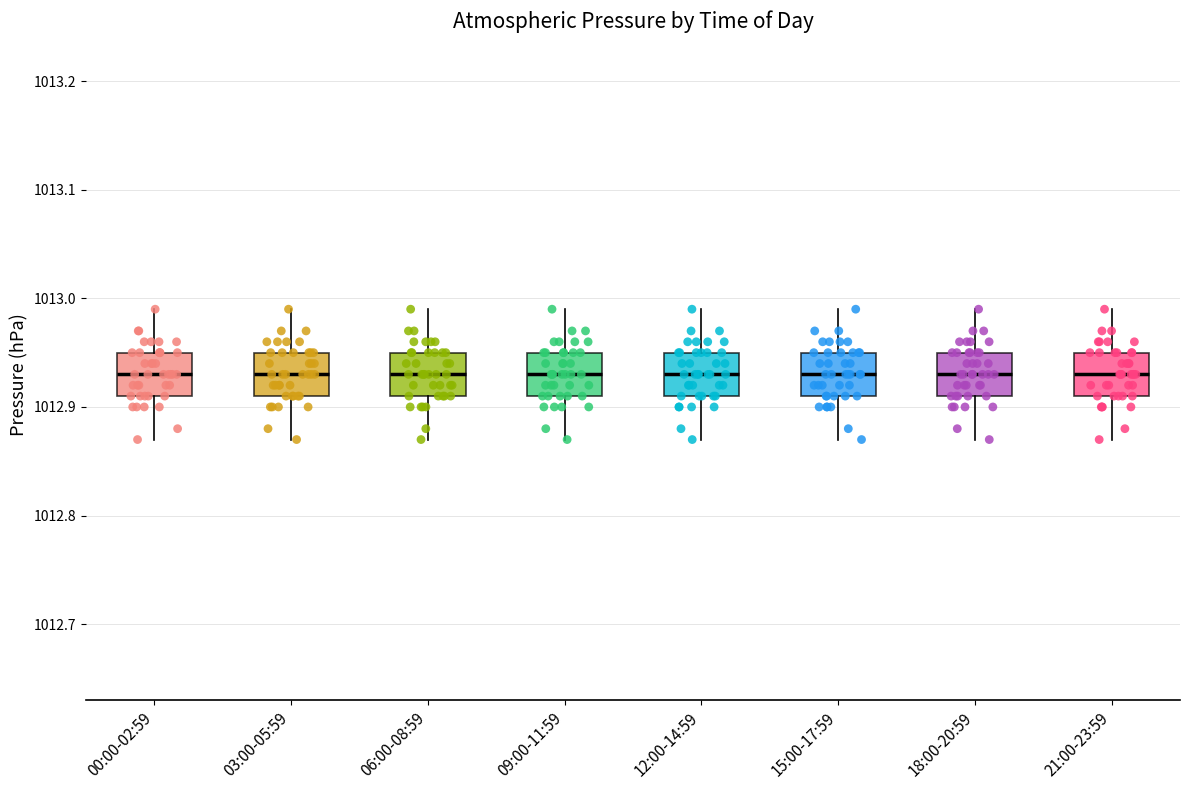

Reading left to right, read every box against the y-axis: the position of its median line, the range the box covers, and the ends of its whiskers. The values are not printed on the chart, so give them approximately, as read against the axis.

00:00-02:59: median 1012.93, box 1012.91 to 1012.95, whiskers 1012.87 to 1012.99
03:00-05:59: median 1012.93, box 1012.91 to 1012.95, whiskers 1012.87 to 1012.99
06:00-08:59: median 1012.93, box 1012.91 to 1012.95, whiskers 1012.87 to 1012.99
09:00-11:59: median 1012.93, box 1012.91 to 1012.95, whiskers 1012.87 to 1012.99
12:00-14:59: median 1012.93, box 1012.91 to 1012.95, whiskers 1012.87 to 1012.99
15:00-17:59: median 1012.93, box 1012.91 to 1012.95, whiskers 1012.87 to 1012.99
18:00-20:59: median 1012.93, box 1012.91 to 1012.95, whiskers 1012.87 to 1012.99
21:00-23:59: median 1012.93, box 1012.91 to 1012.95, whiskers 1012.87 to 1012.99